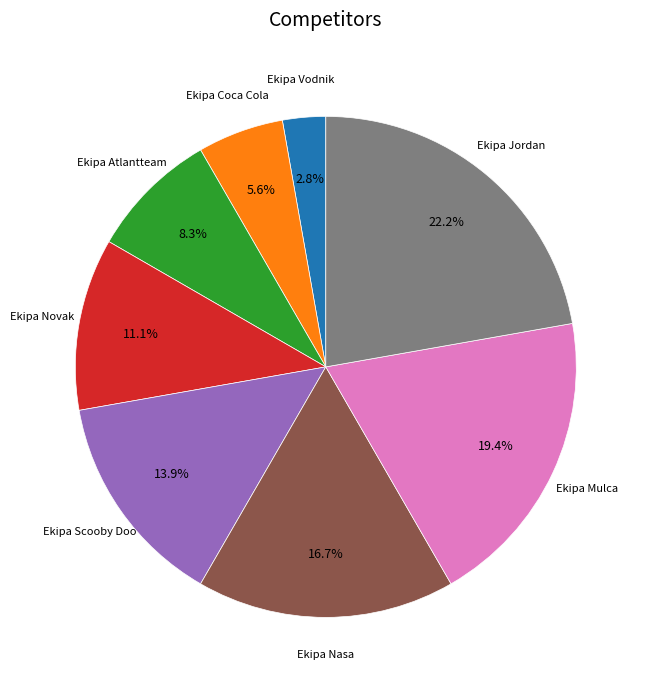

How many segments does this pie chart have?

8